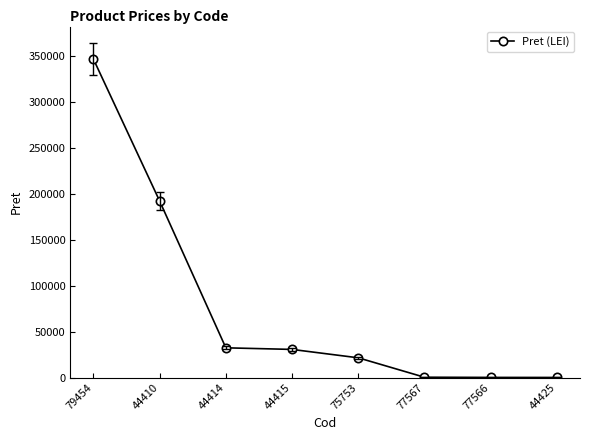

What is the difference between the maximum and minimum values?

346365.2